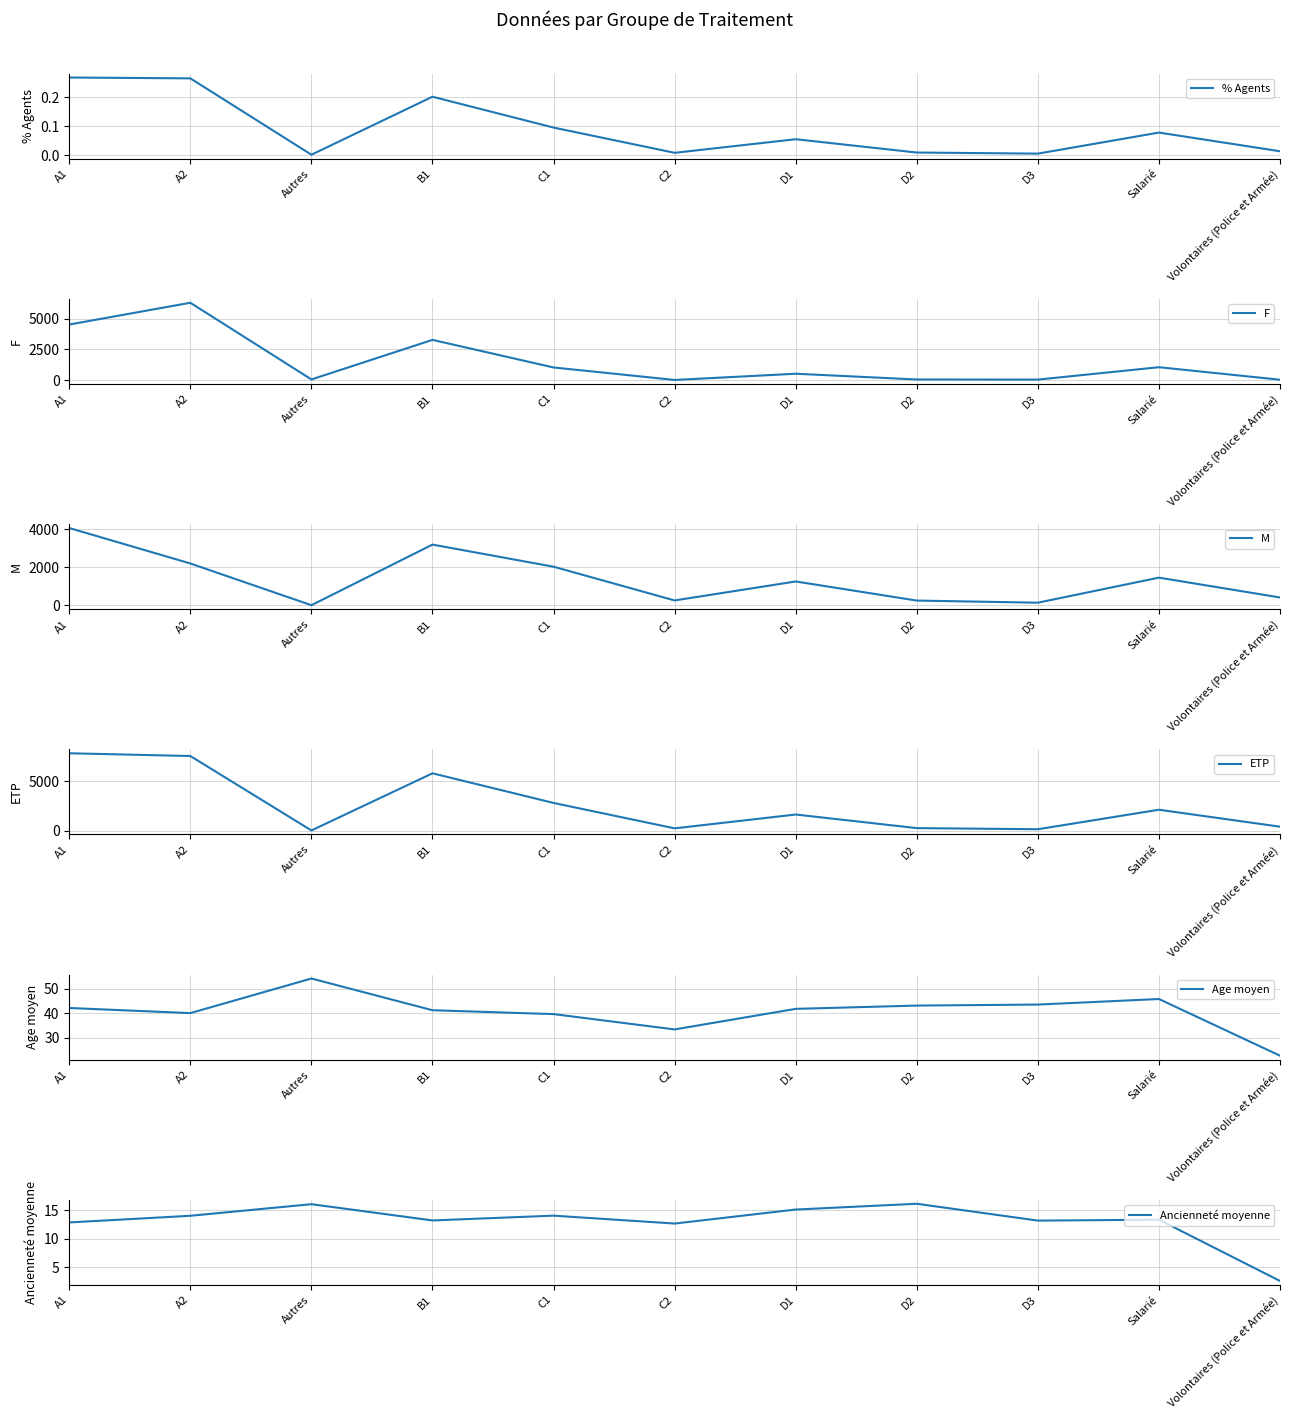

At how many categories does at least one series exceed 6155?

2